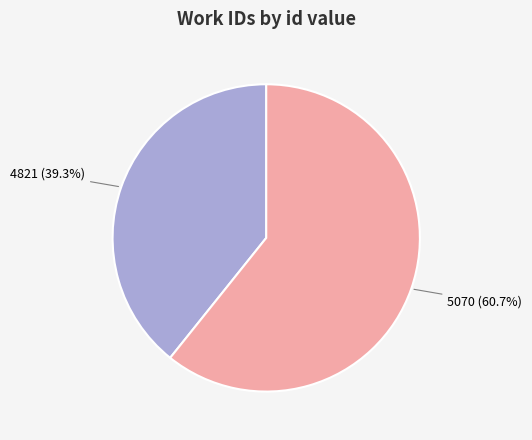

Does 4821 account for over 50% of the chart?

No